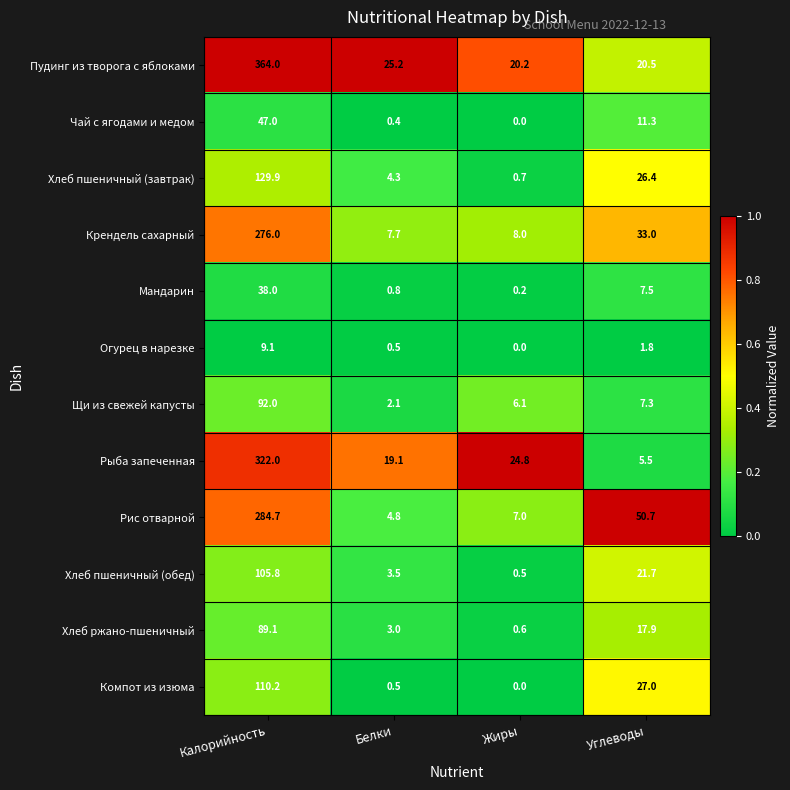

Is the value of Чай с ягодами и медом at Белки greater than the value of Хлеб пшеничный (обед) at Углеводы?

No